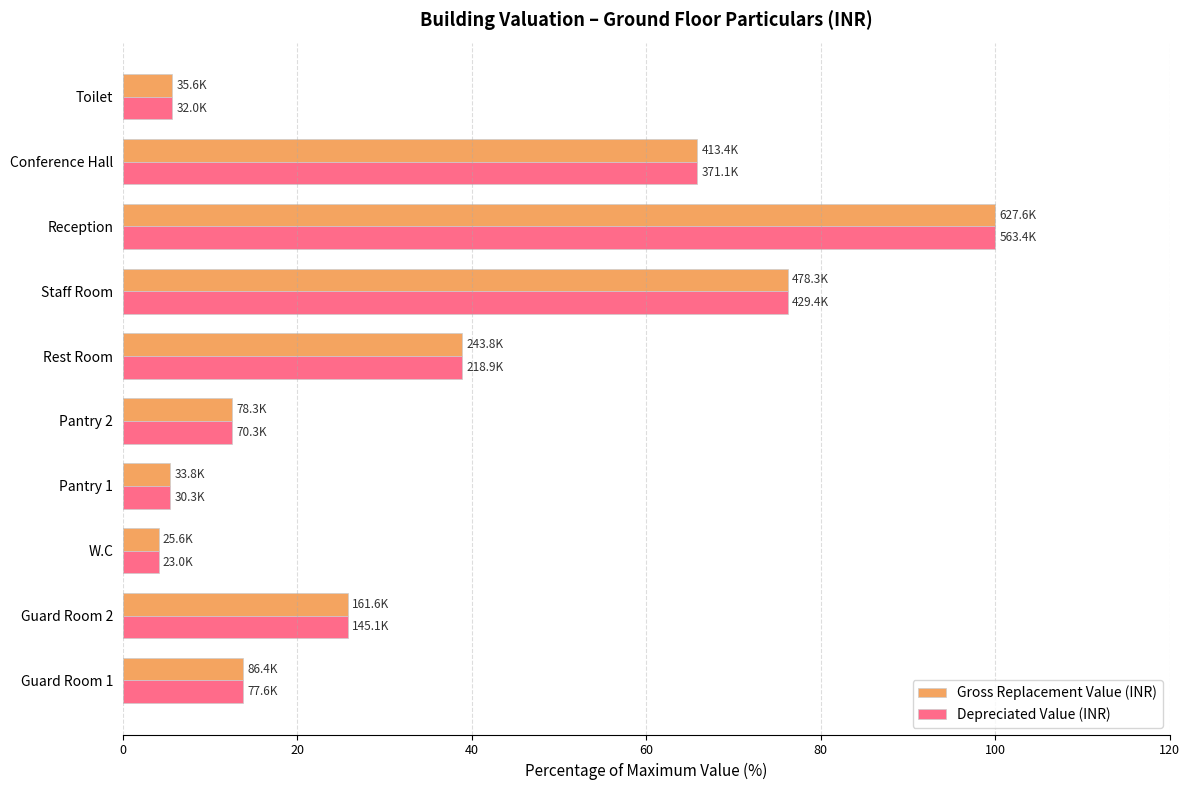

Which series changed the most between W.C and Staff Room?

Gross Replacement Value (INR)